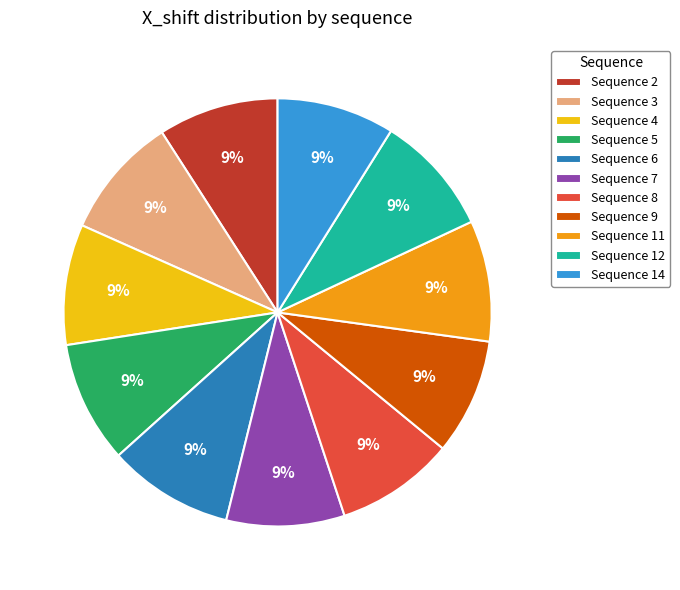

Does any single category account for the majority?

No